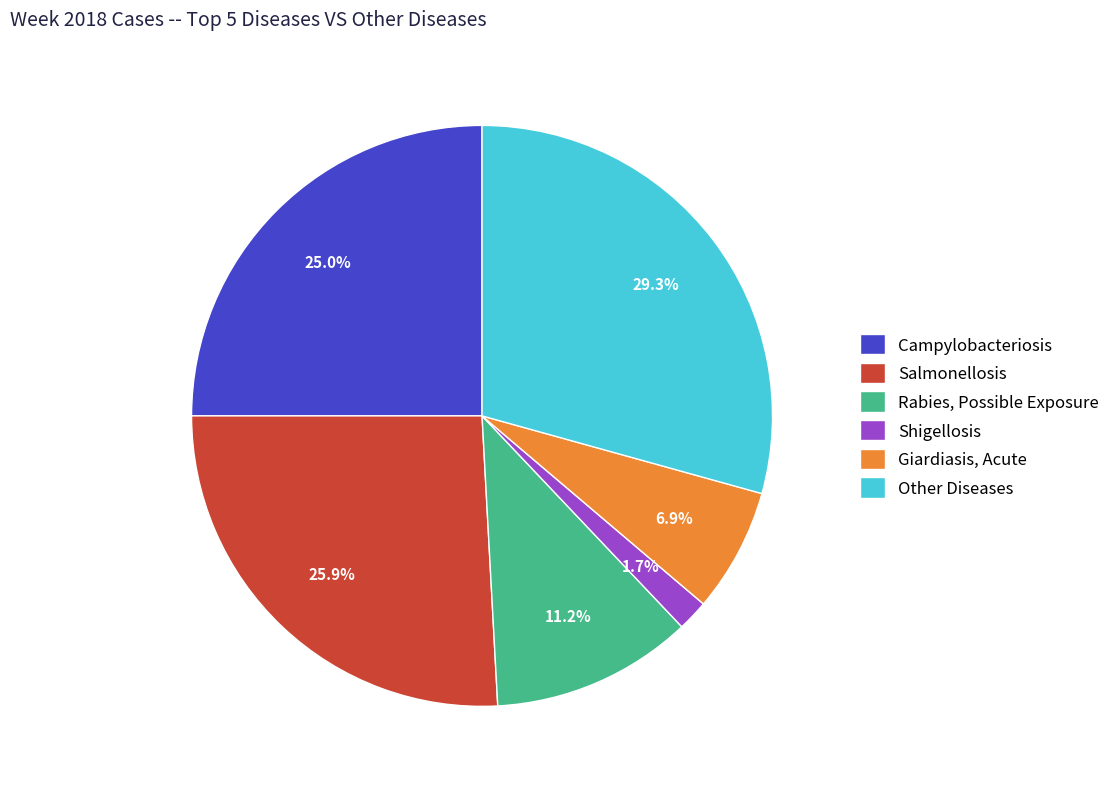

What is the largest slice in the pie chart?

Other Diseases